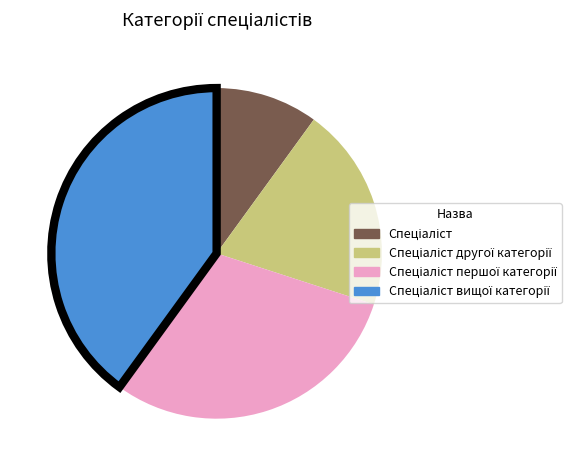

Does any single category account for the majority?

No